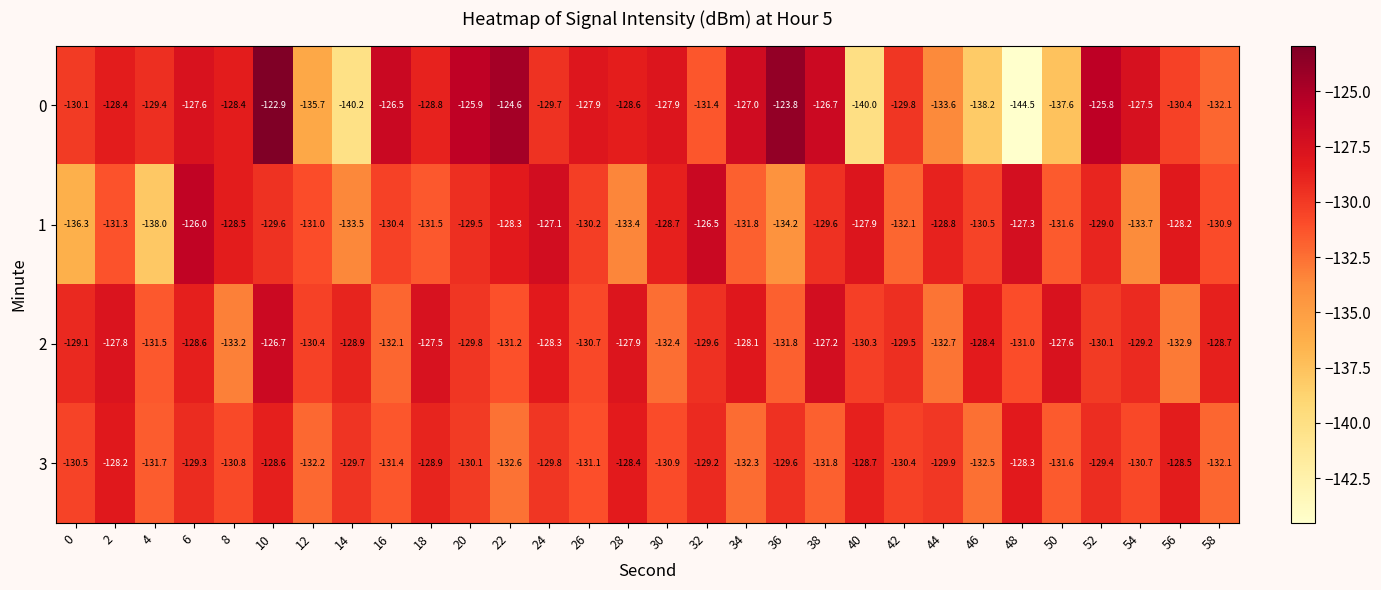

List the series in order of their peak value, lowest first.

3, 2, 1, 0